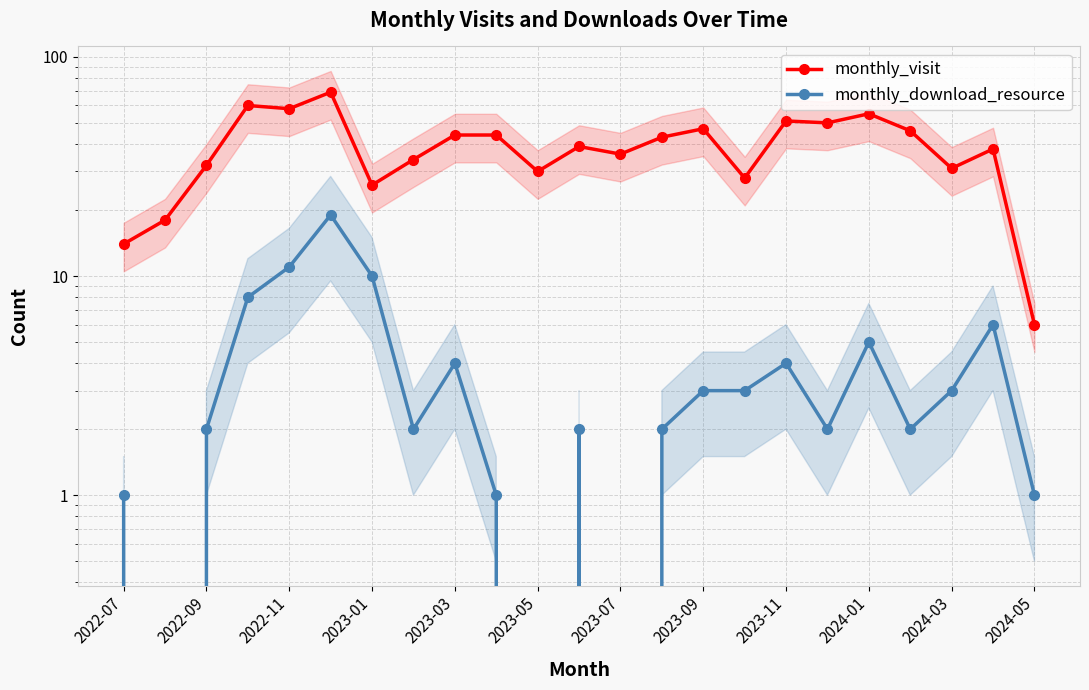

What is the maximum value shown in the chart?

69